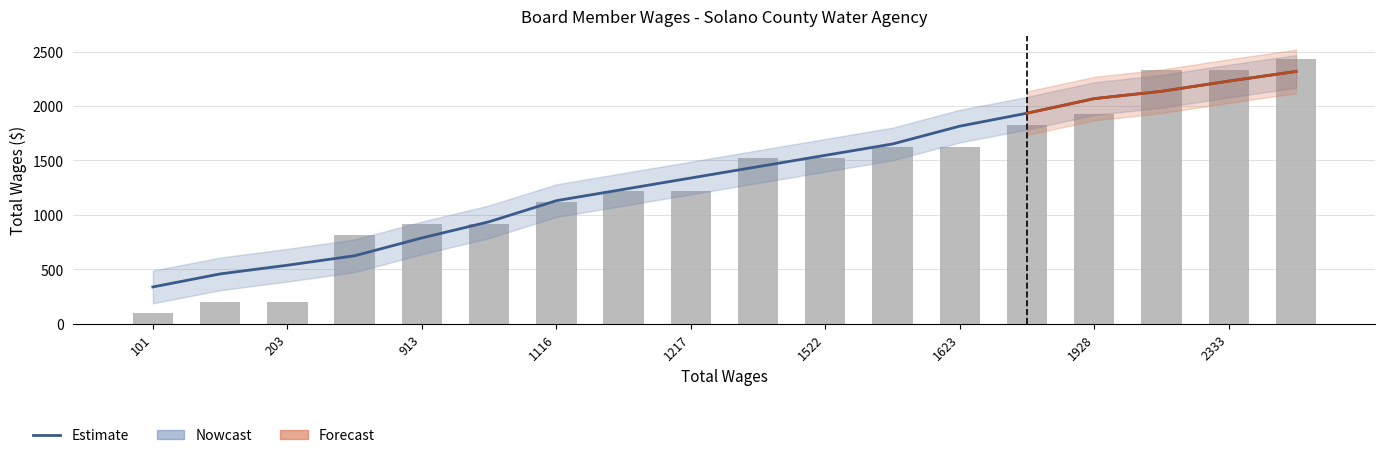

Between 1116 and 1522, which is larger?

1522